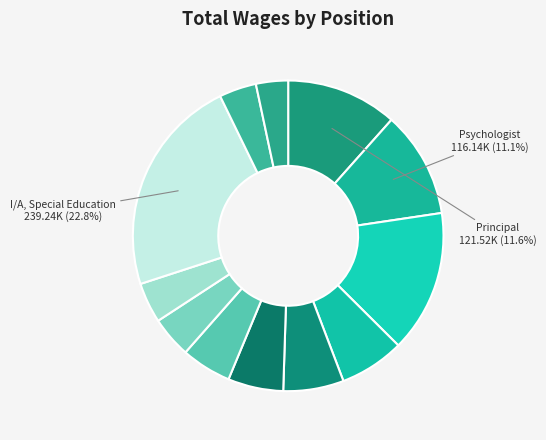

How many segments does this pie chart have?

12